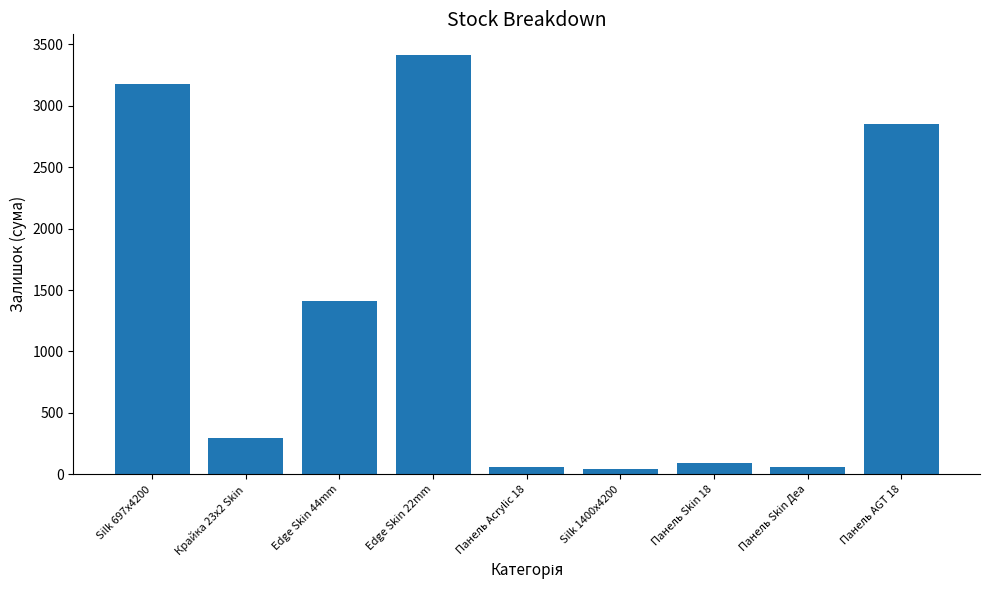

What position from the left is Edge Skin 22mm?

4